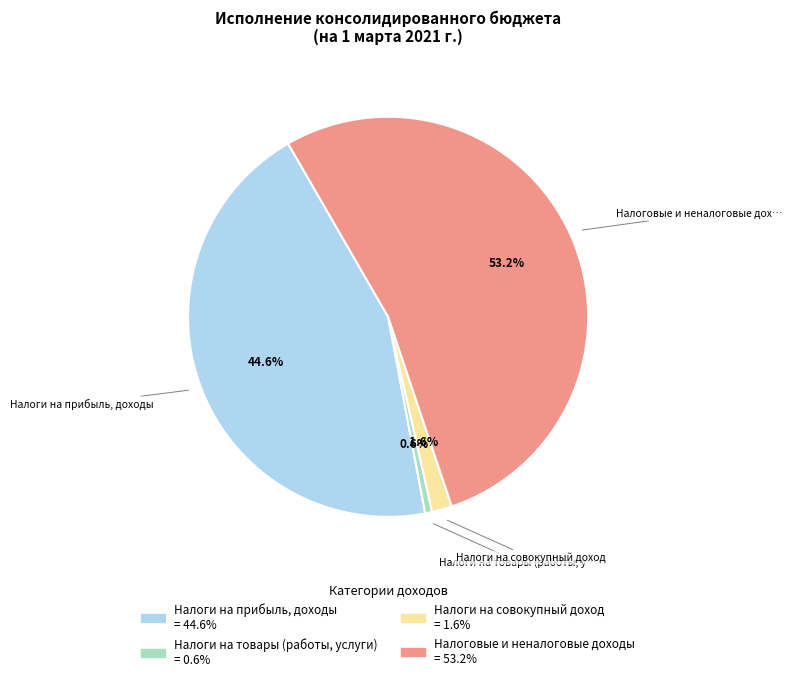

Does any single category account for the majority?

Yes